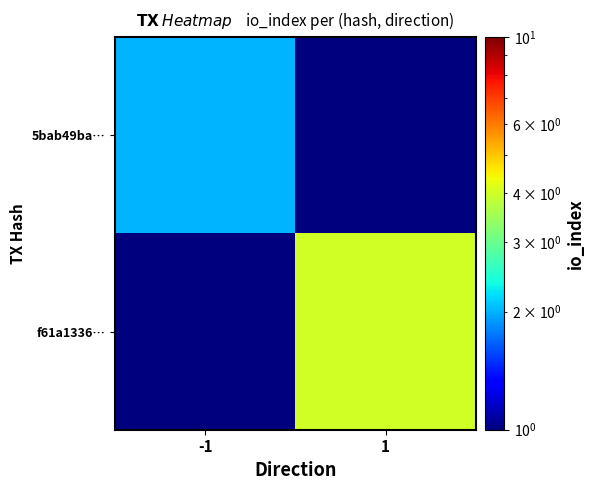

Which series has the largest total across all categories?

f61a1336…